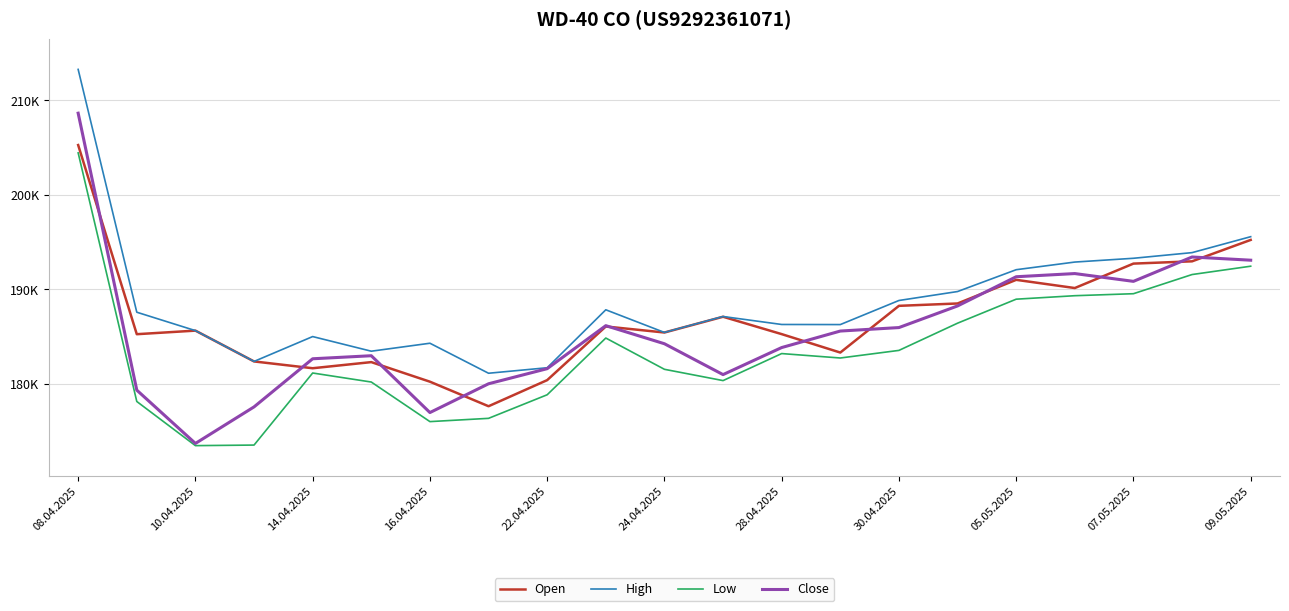

Does the chart have visible grid lines?

Yes